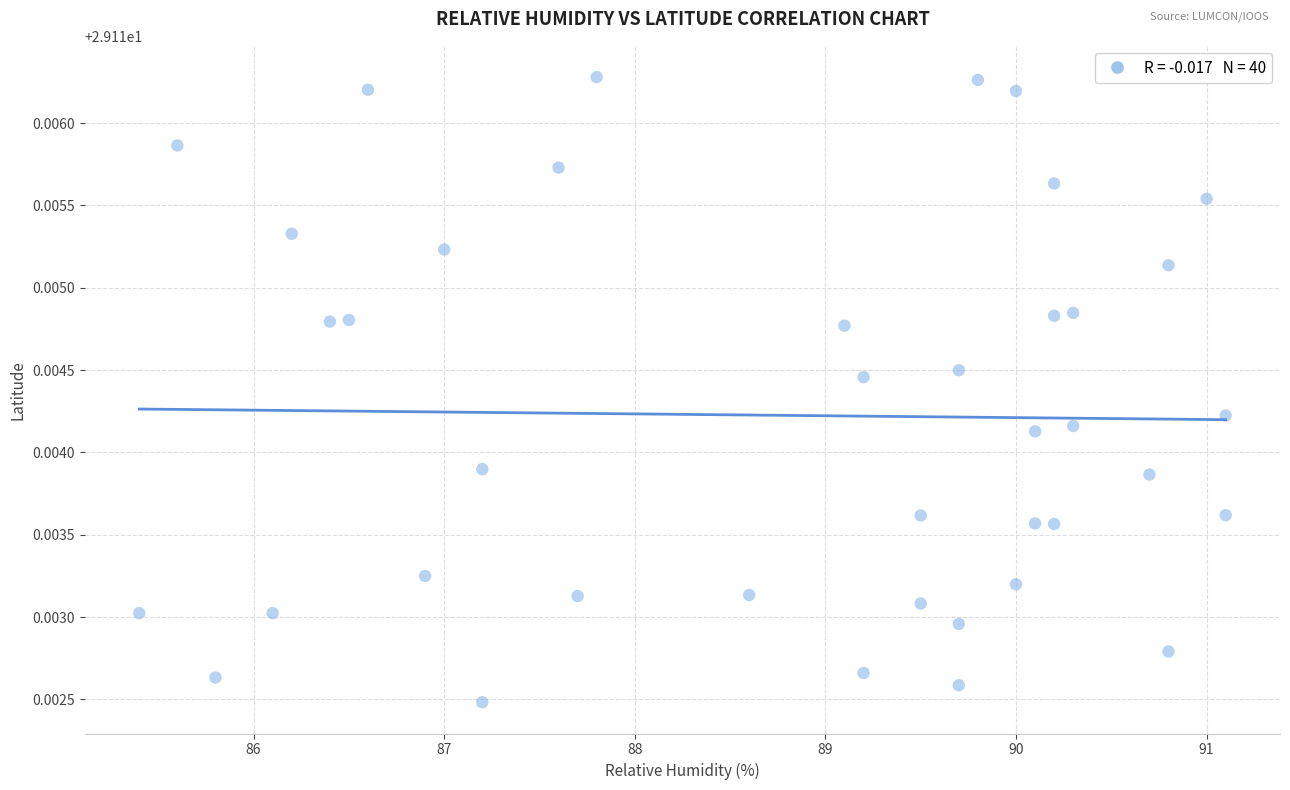

What is the range of X values (max minus min)?

5.7